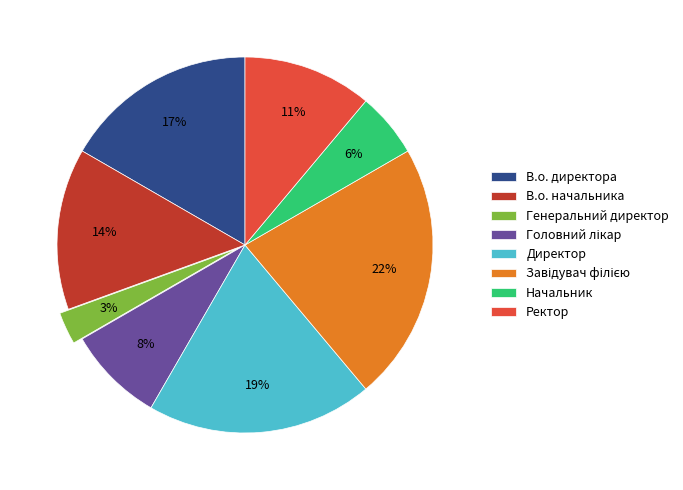

Combined, do В.о. начальника and Генеральний директор account for over 50%?

No